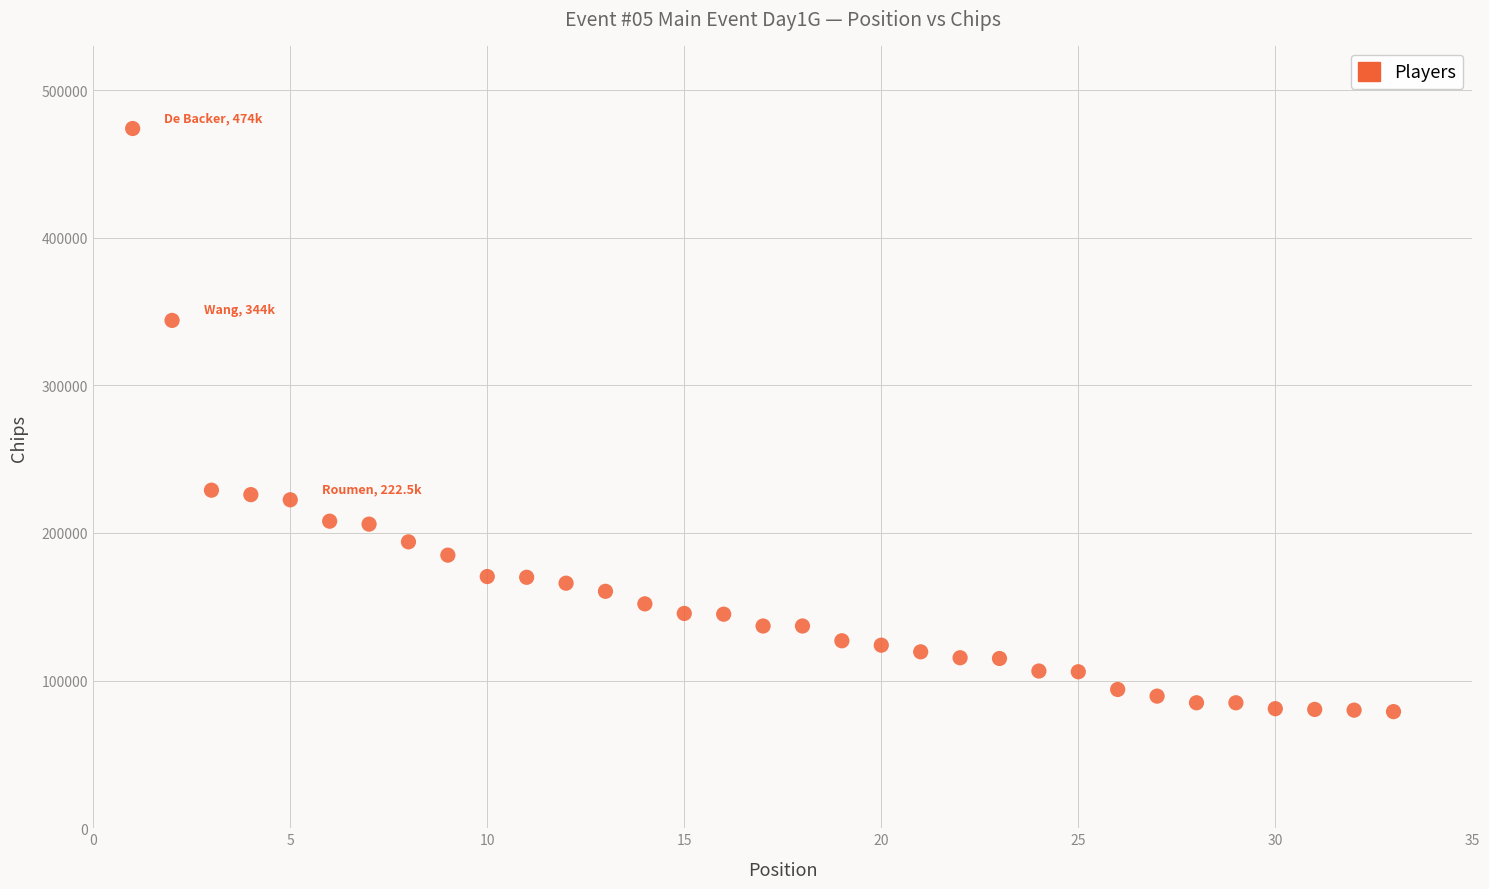

What is the range of Y values (max minus min)?

395000